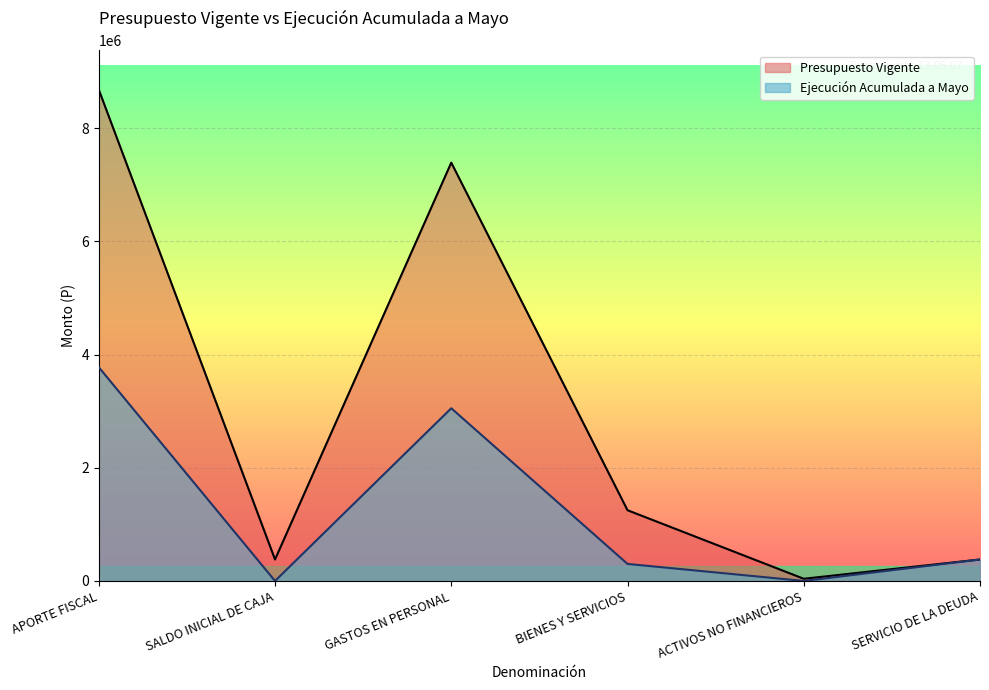

How many lines are shown in the chart?

2